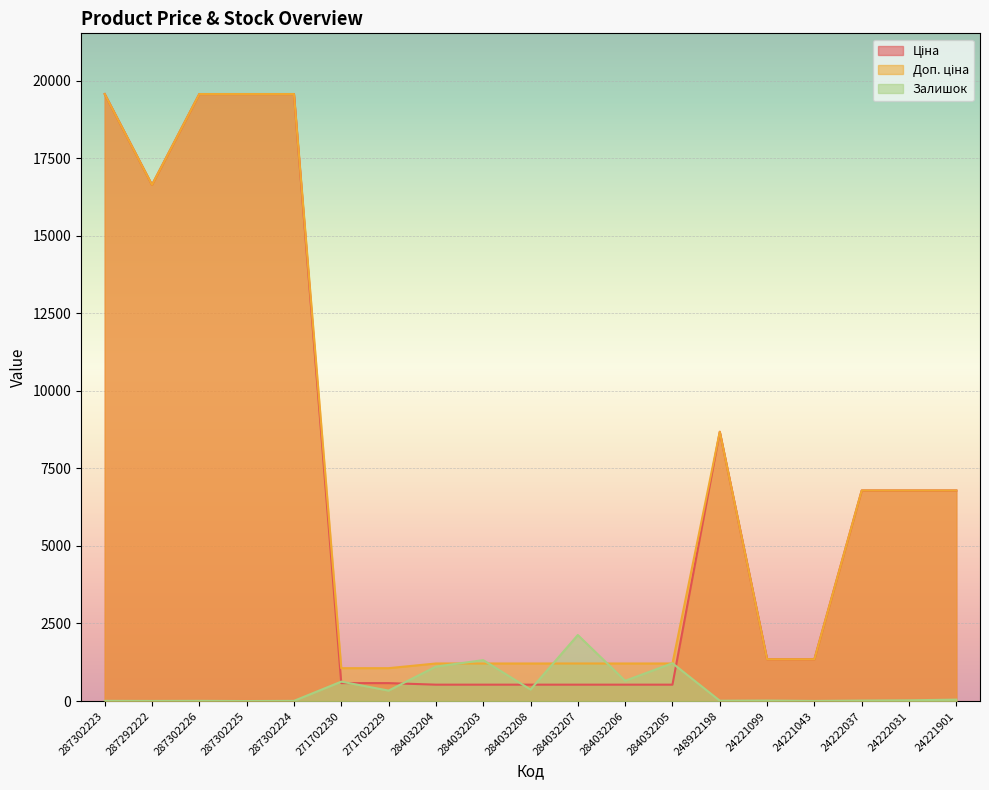

At 284032203, list the series in order from largest to smallest.

Залишок, Доп. ціна, Ціна